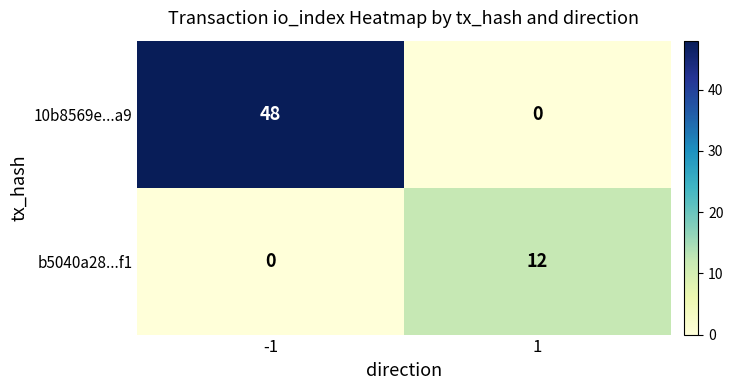

Which series has the largest total across all categories?

10b8569e...a9